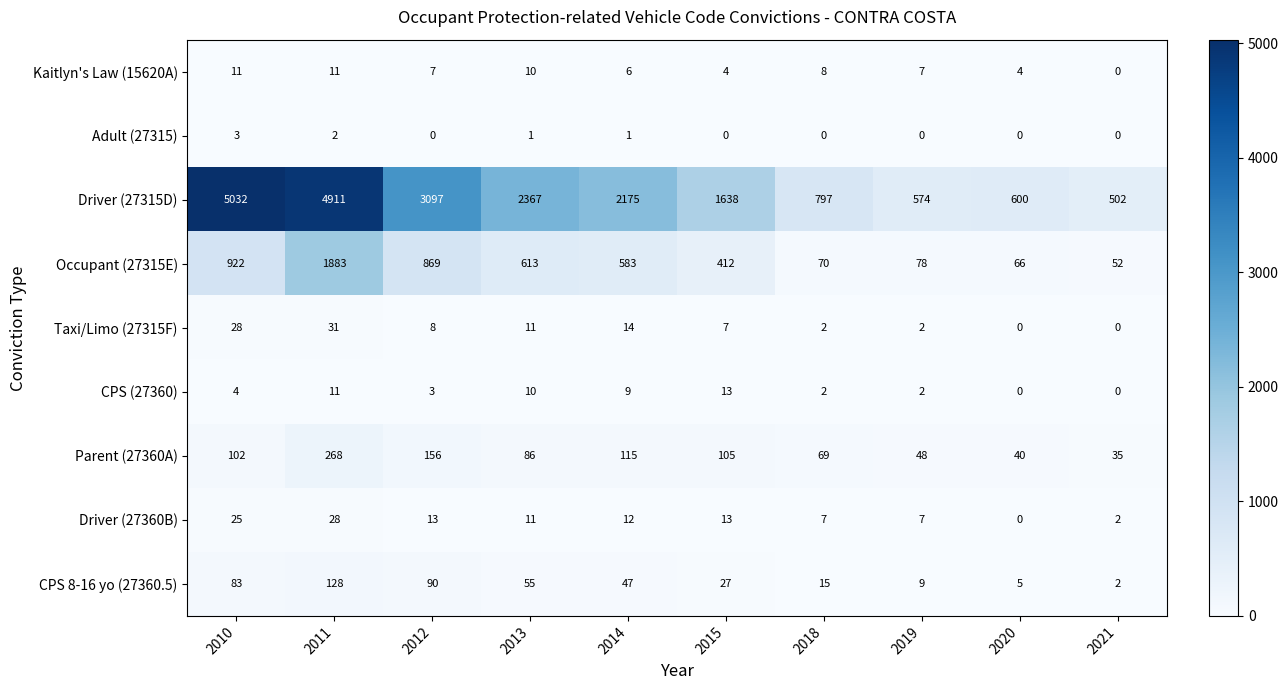

Where is CPS (27360) nearest to the value 6?

2010